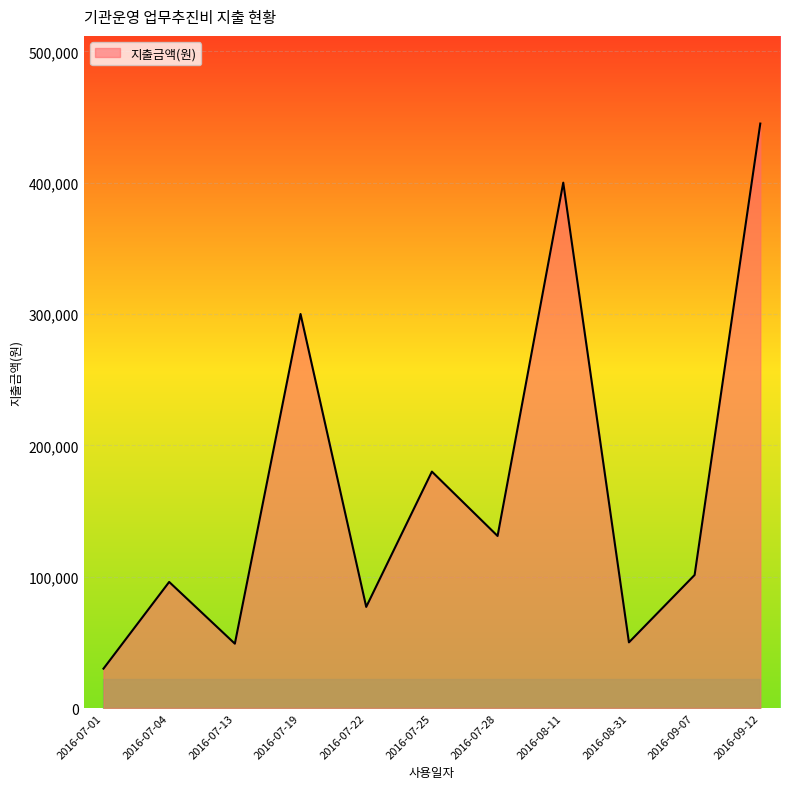

Between 2016-07-04 and 2016-07-25, which is larger?

2016-07-25